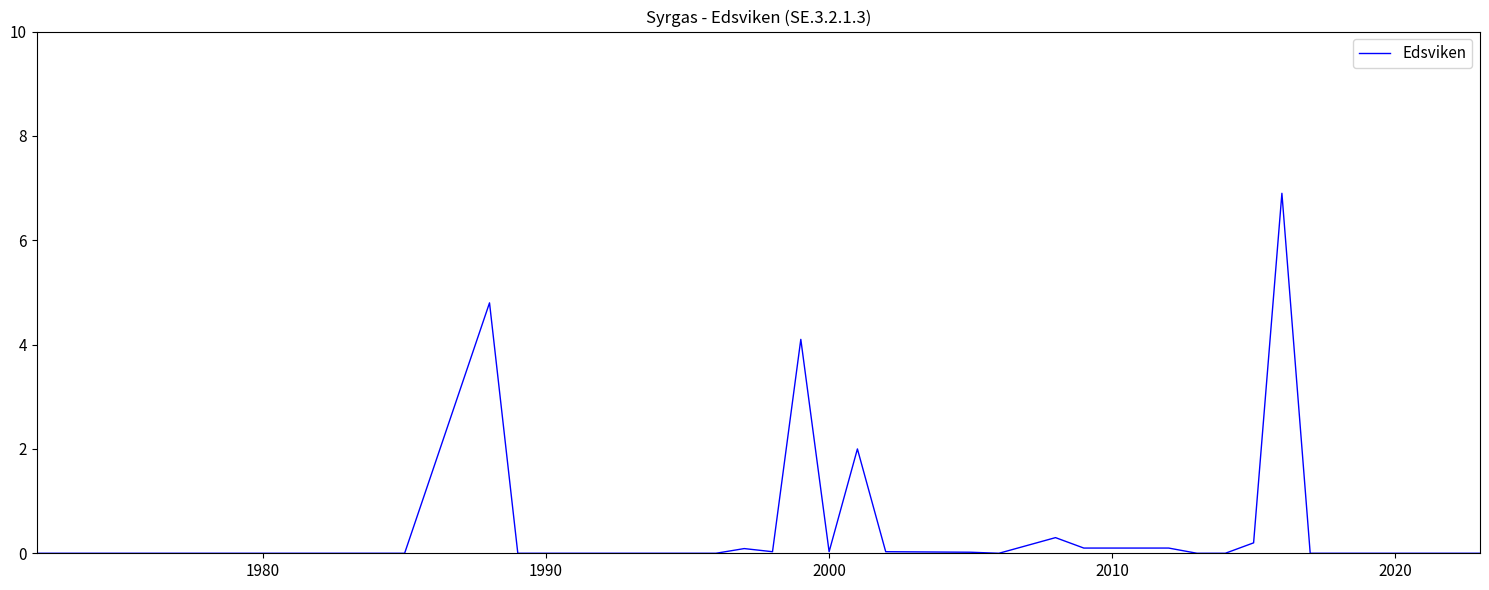

What is the difference between the maximum and minimum values?

6.9